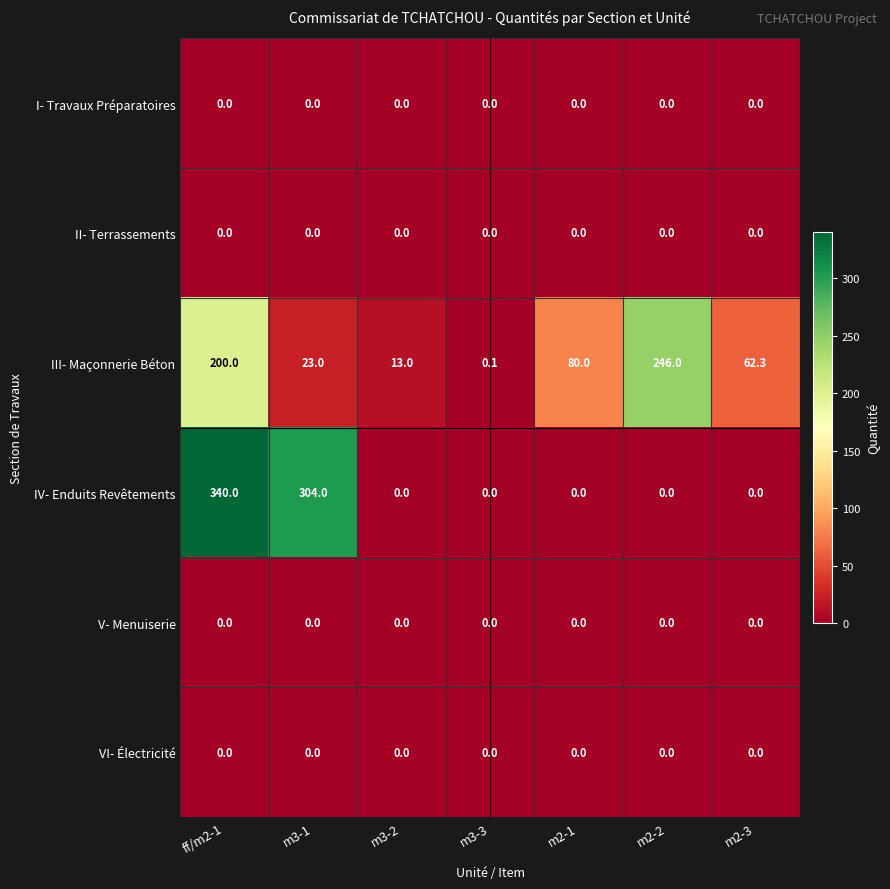

The value of V- Menuiserie at m2-2 is 0.0. True or false?

True